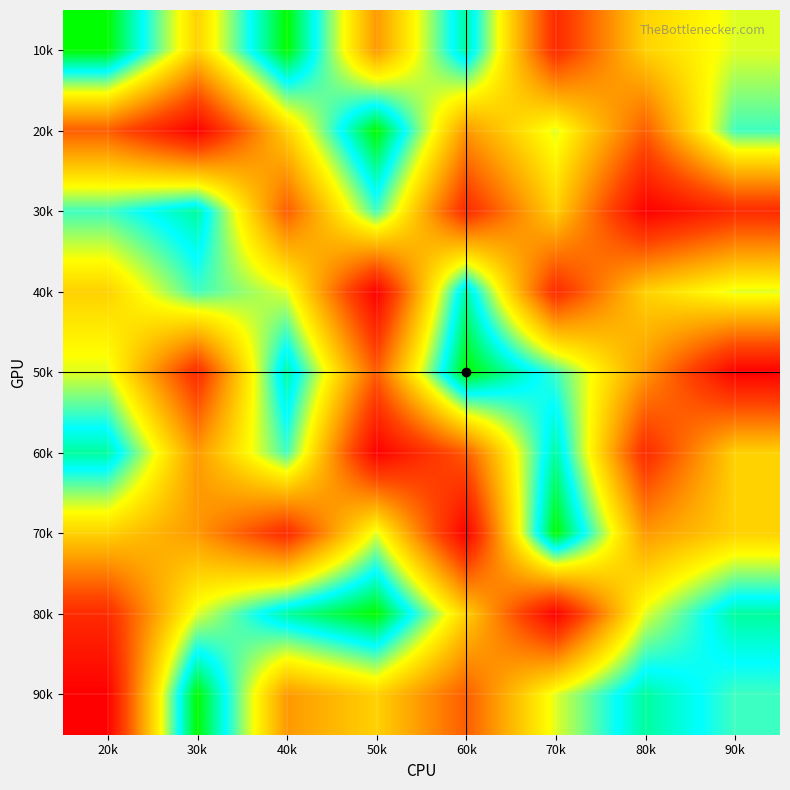

Count the number of categories in the chart.

8